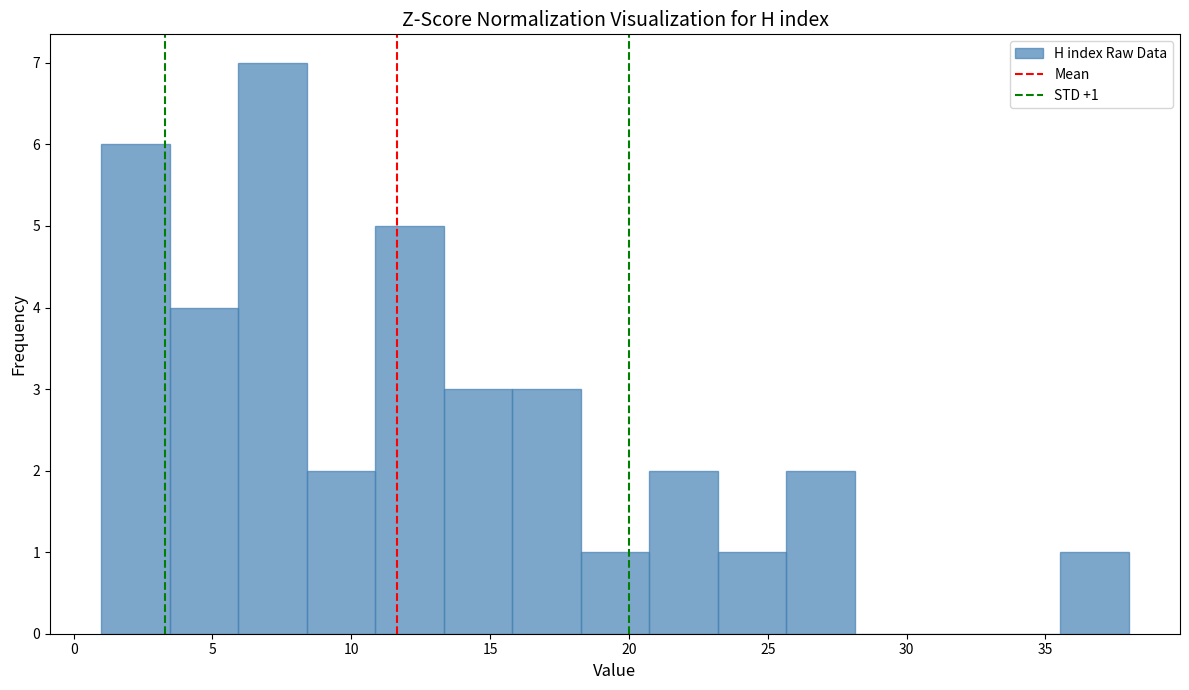

Which range on the x-axis has the tallest bar?

6.0 to 8.5